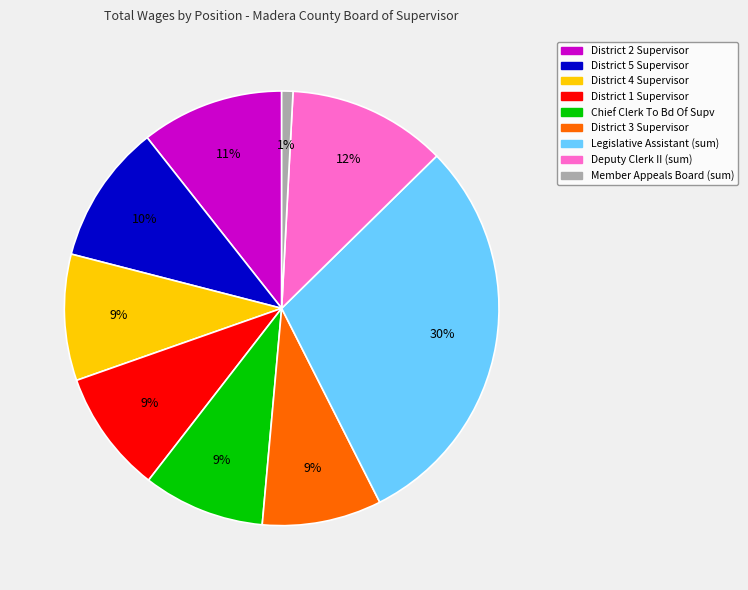

What is the largest slice in the pie chart?

Legislative Assistant (sum)